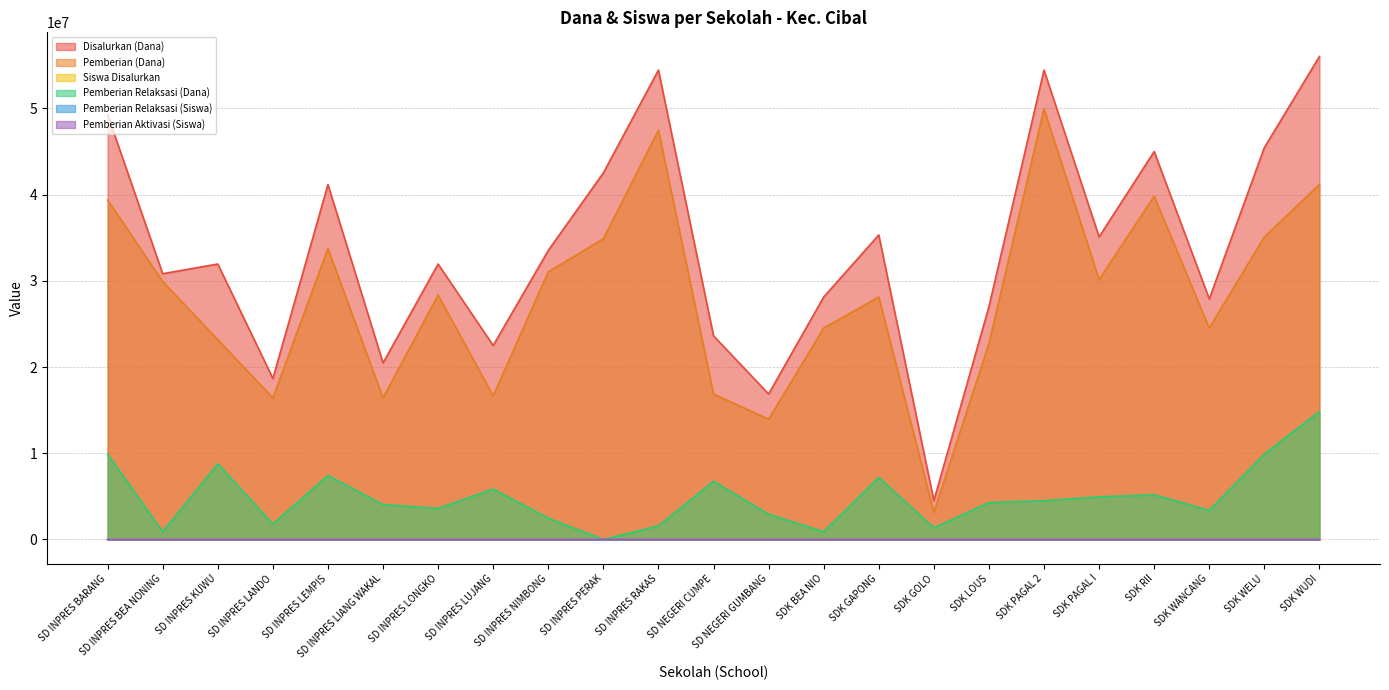

The Pemberian Aktivasi (Siswa) series shows 6 at SDK BEA NIO. True or false?

True